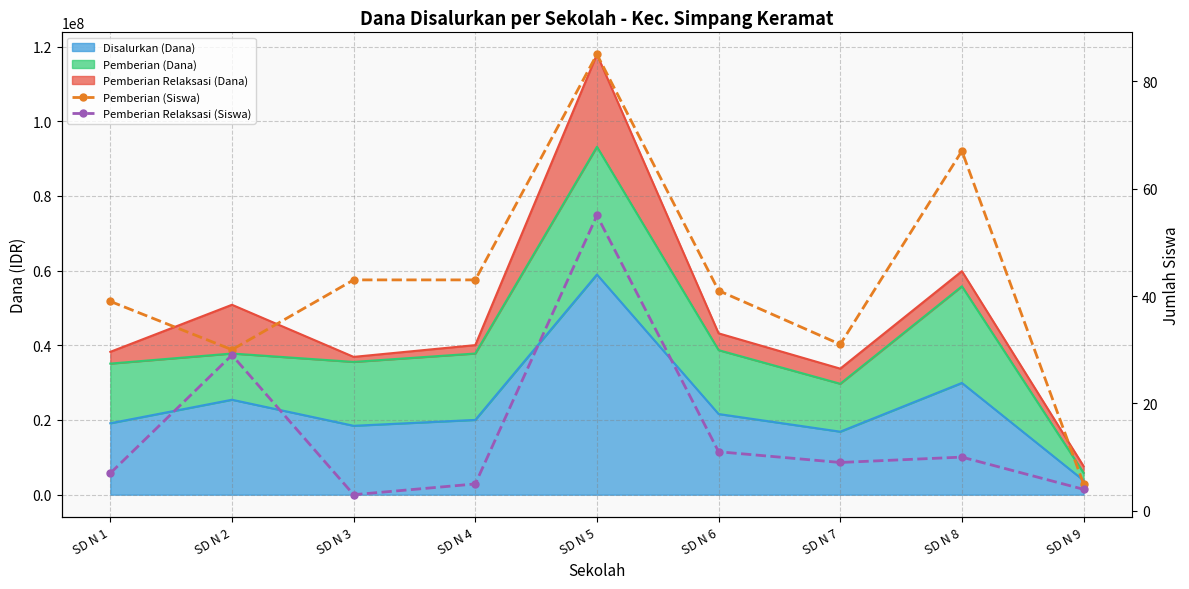

What is the sum of the Pemberian (Siswa) values at SD N 2 and SD N 9?

35